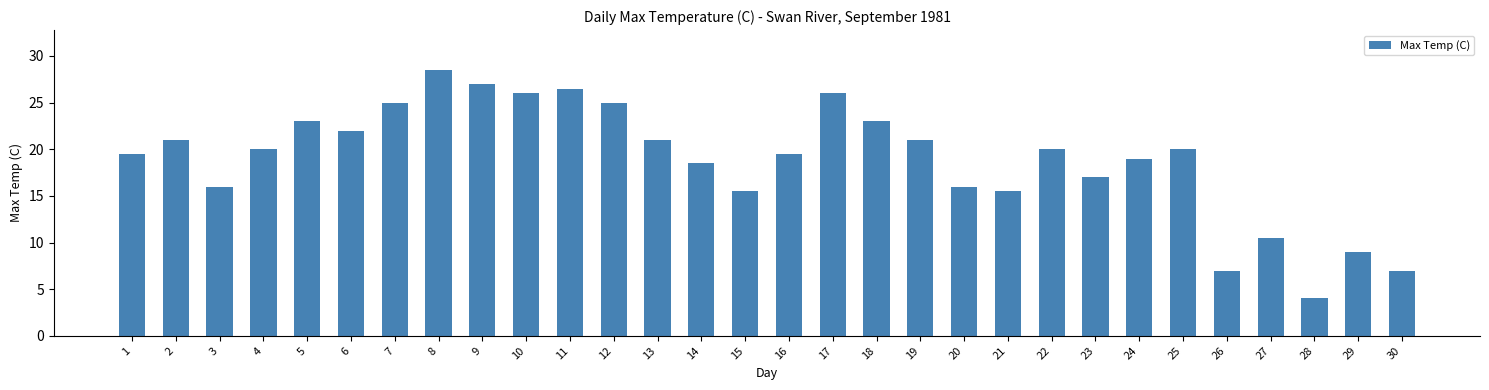

What is the difference between the maximum and minimum values?

24.5